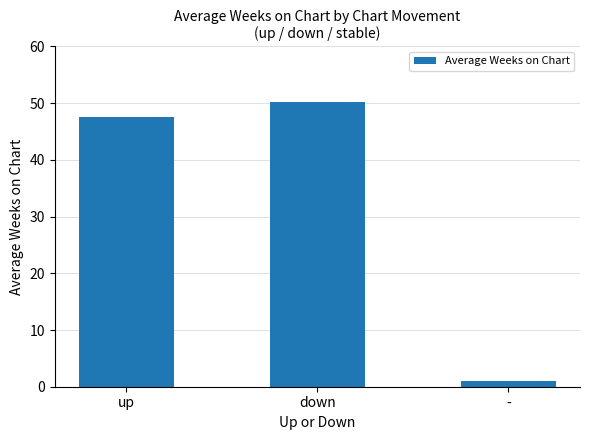

What is the minimum value shown in the chart?

1.0